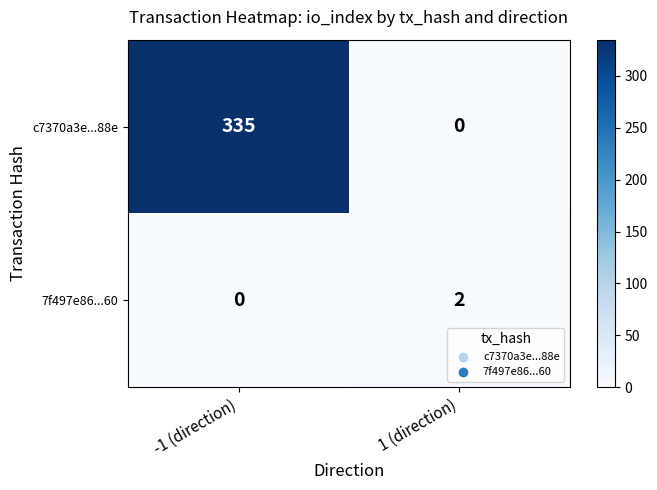

True or false: 7f497e86...60 has a value of 0 at -1 (direction).

True